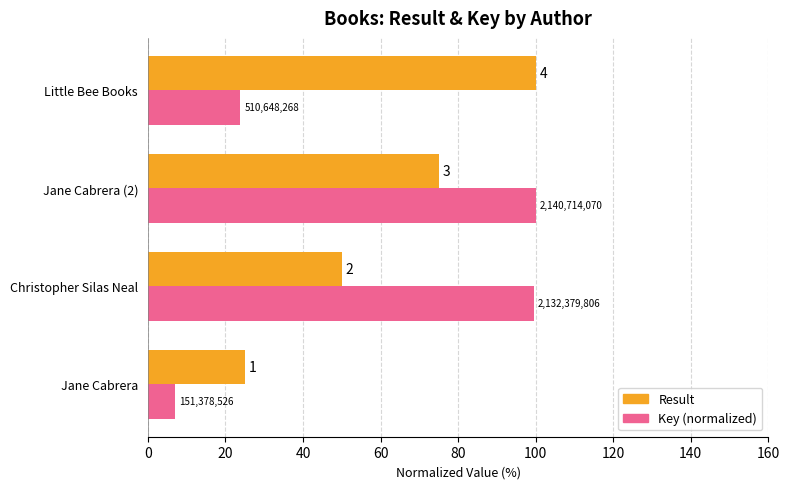

What are all the series names shown in the legend?

Result, Key (normalized)